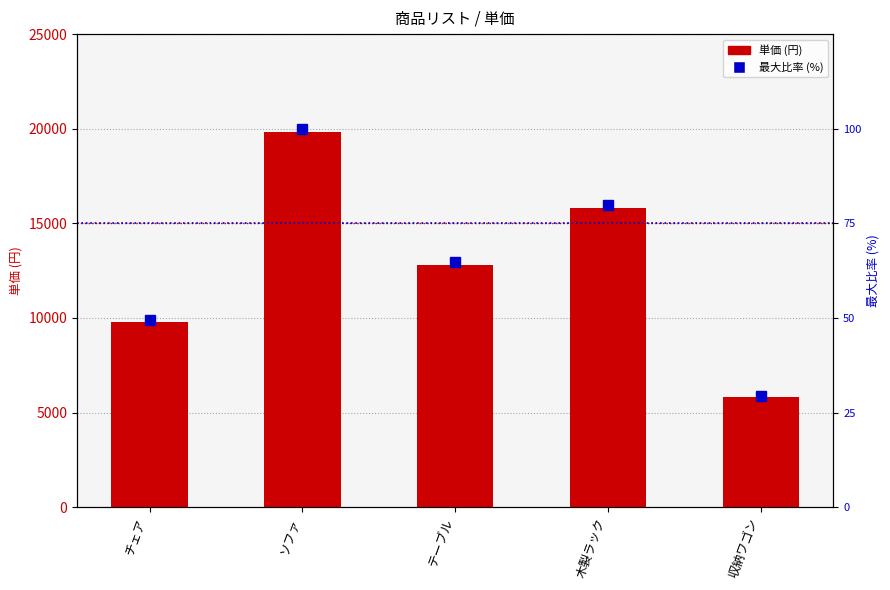

True or false: 最大比率 (%) has a value of 68.1 at ソファ.

False